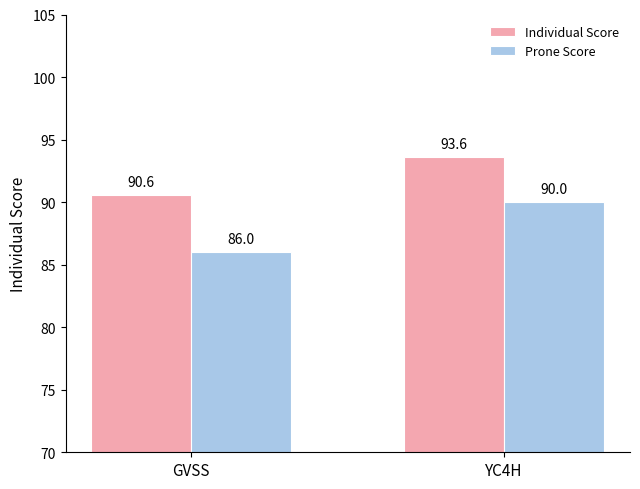

Reading left to right, extract all data points from this chart.

Individual Score: GVSS=90.6	YC4H=93.6
Prone Score: GVSS=86.0	YC4H=90.0